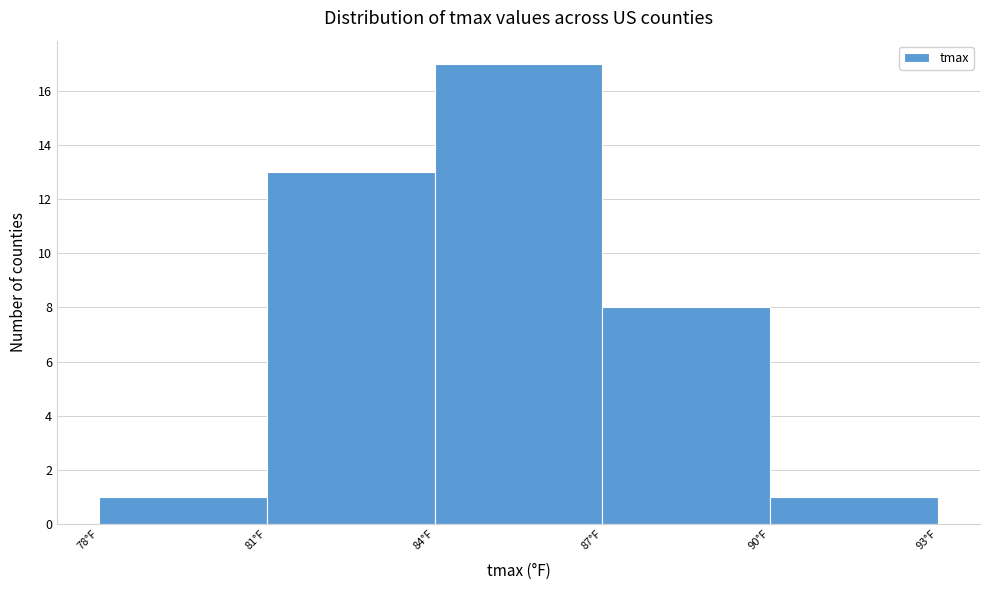

Over which range of the x-axis is the bar tallest?

84 to 87